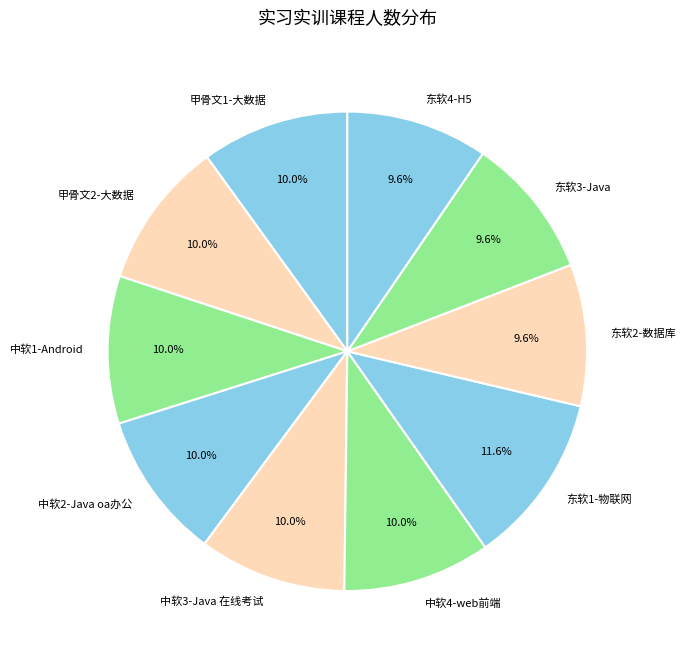

Is there any slice that represents more than half of the pie?

No